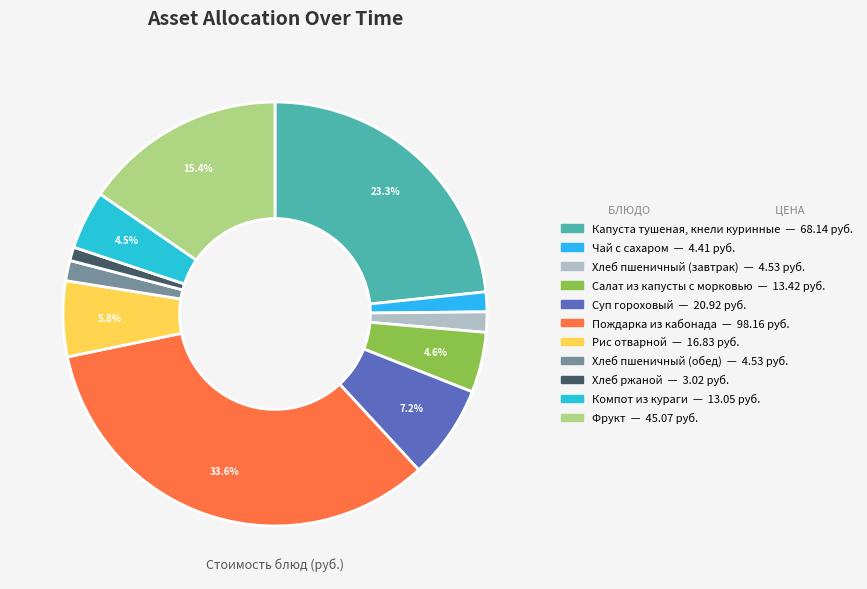

To the nearest percent, what percentage of the pie is Салат из капусты с морковью?

5%